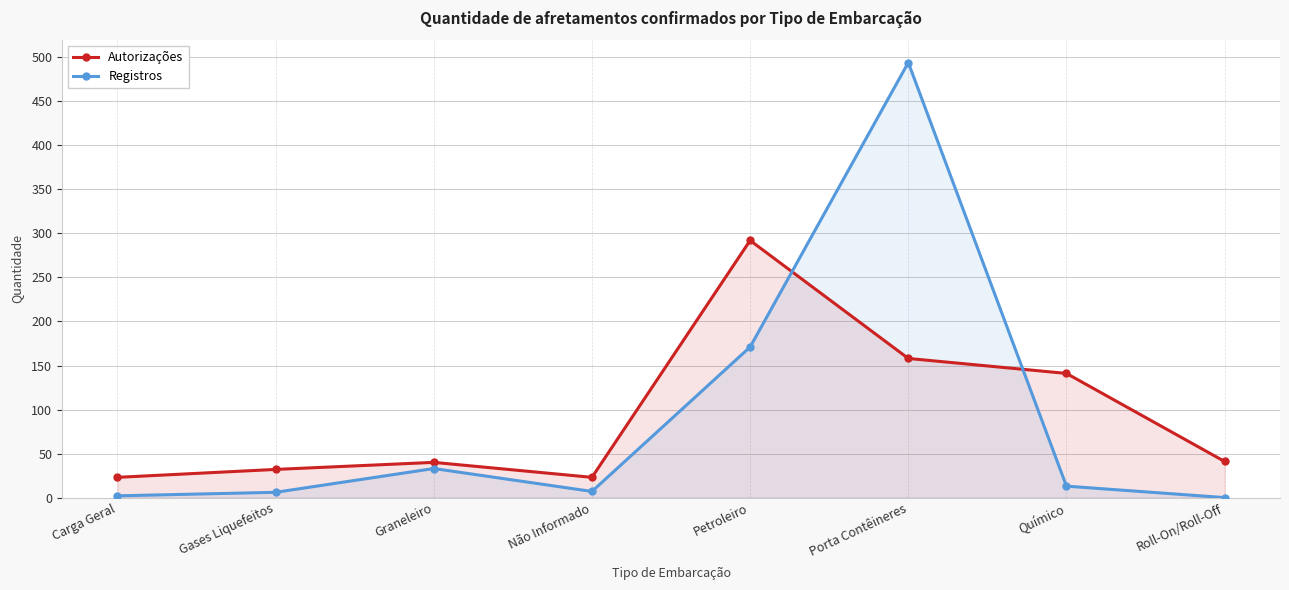

Where do Registros and Autorizações first cross each other?

Petroleiro and Porta Contêineres